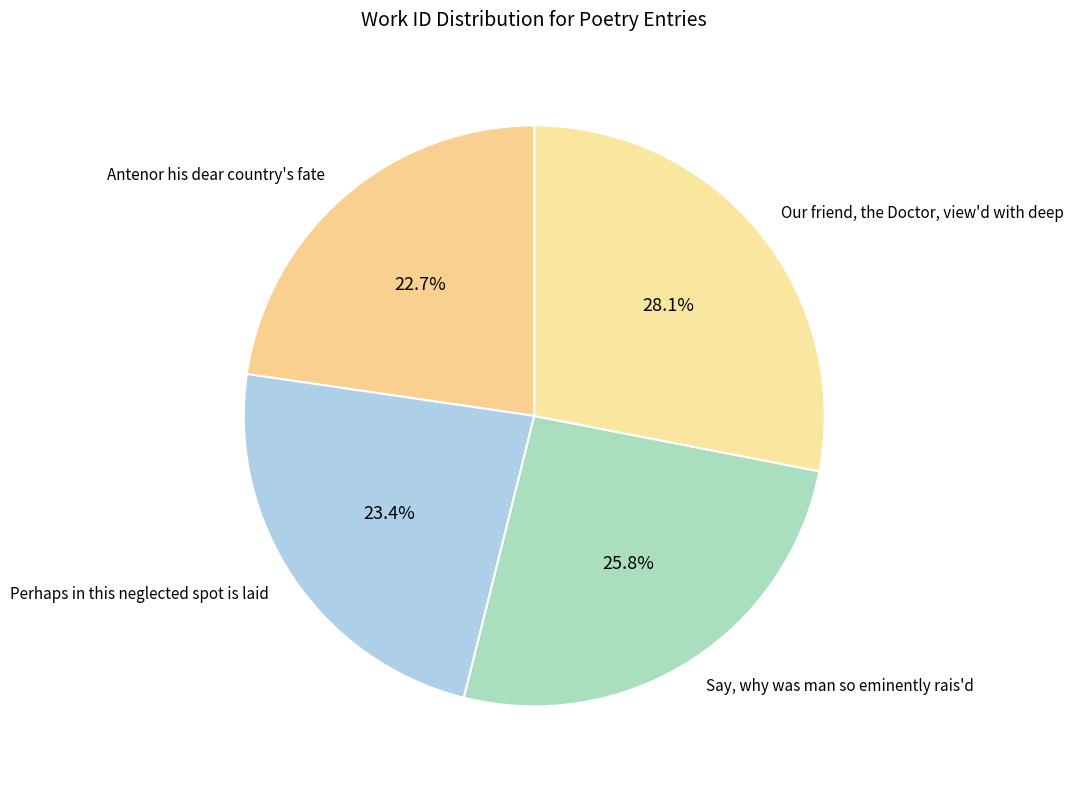

Is the sum of Perhaps in this neglected spot is laid and Antenor his dear country's fate greater than half?

No